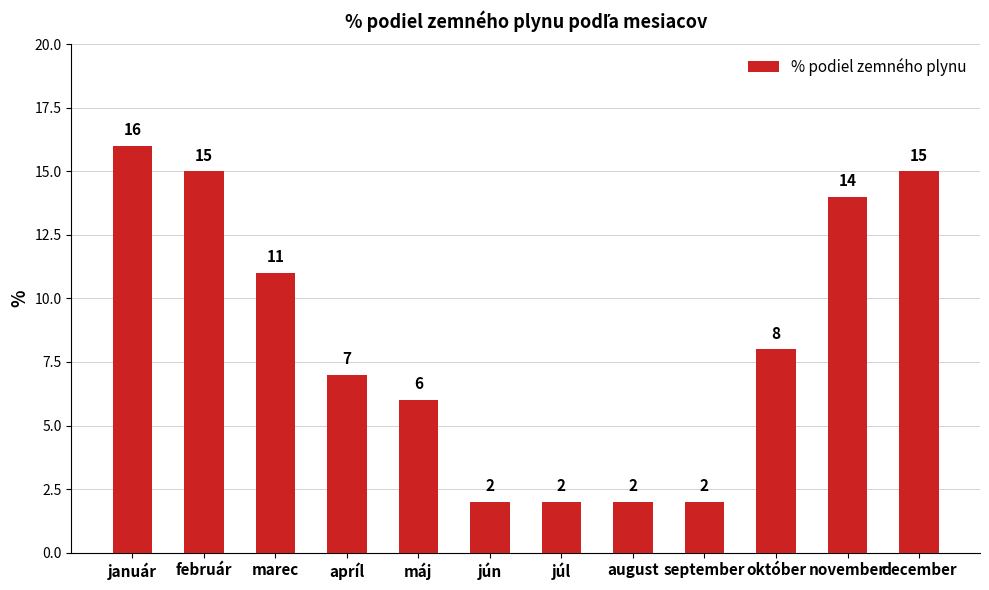

What is the difference between the maximum and second lowest values?

14